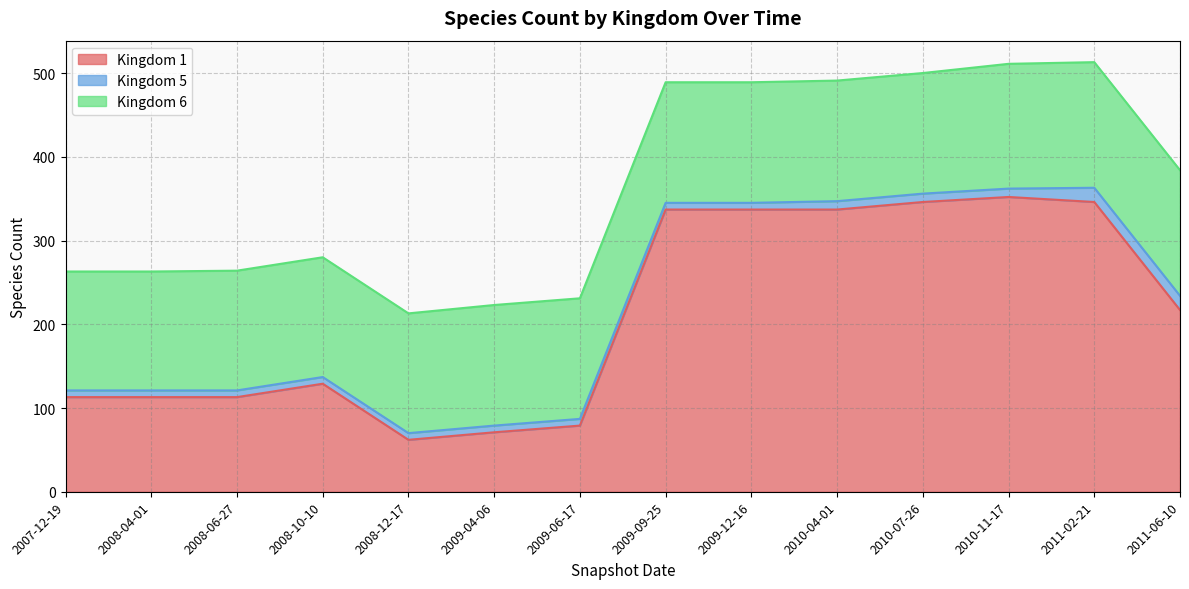

True or false: 5 has more than 1 interior local peaks.

False